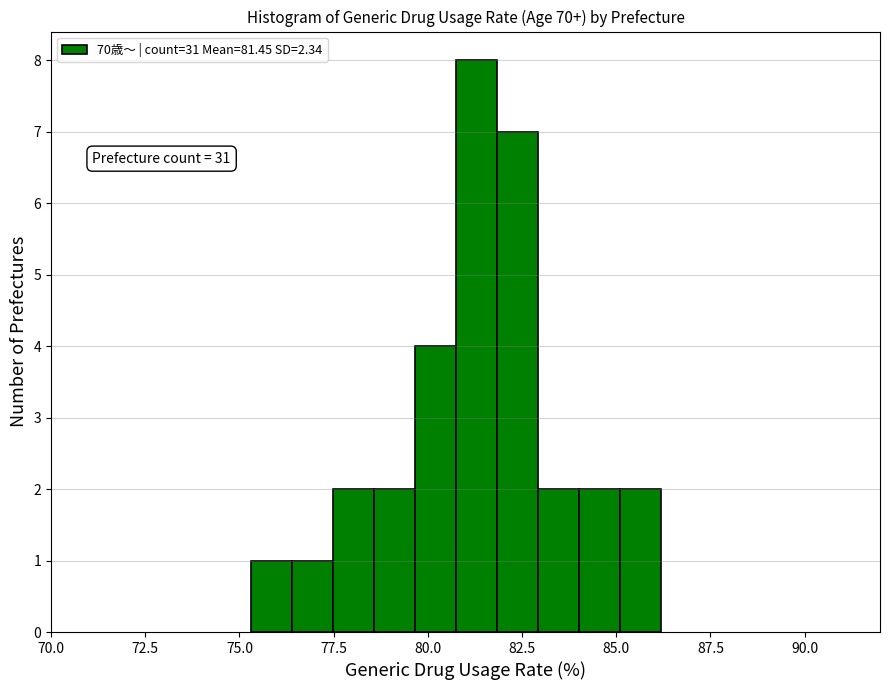

Around what value on the x-axis is the tallest bar? Give the approximate position of its centre, as read against the axis.

81.5